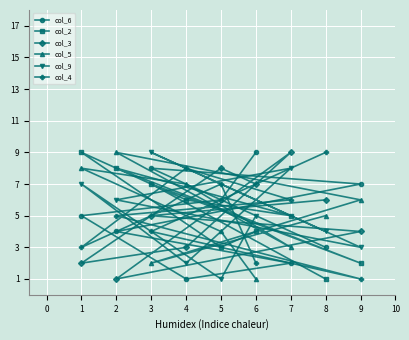

Count the col_3 values in the range 3 to 7.

5